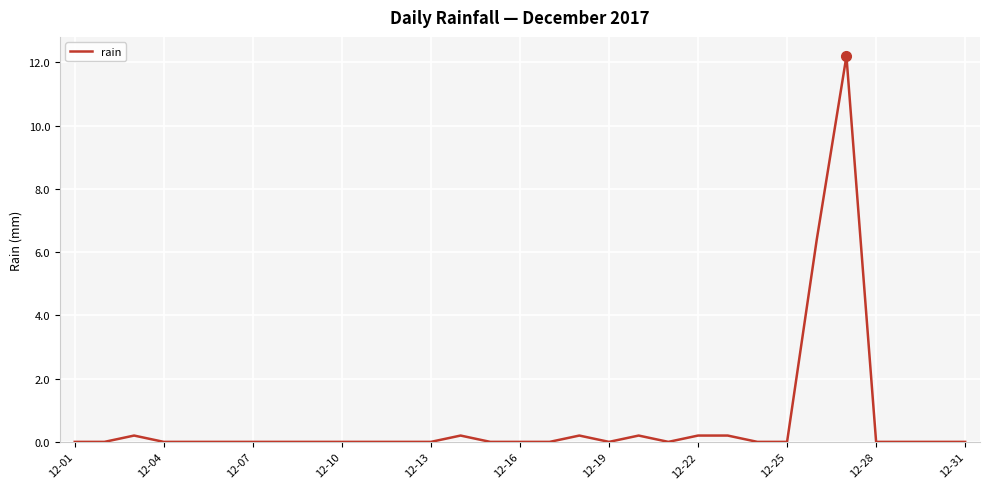

What is the difference between the maximum and minimum values?

12.2